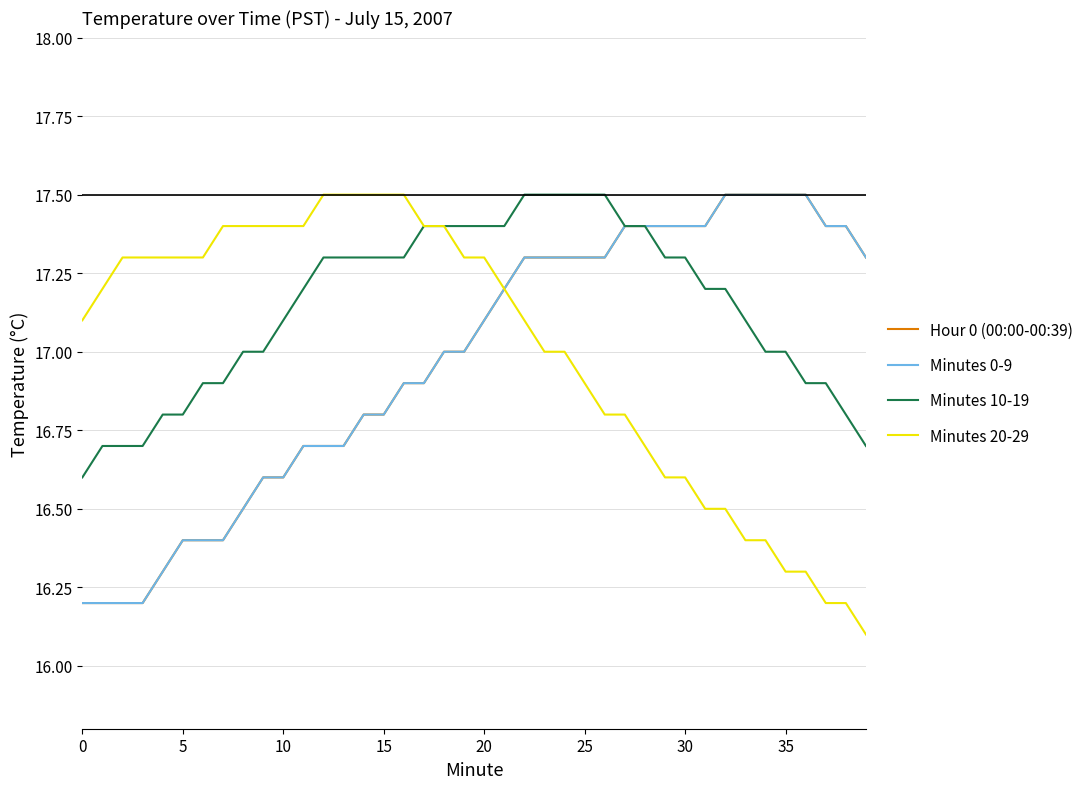

Is this an area chart (filled region under the line)?

No